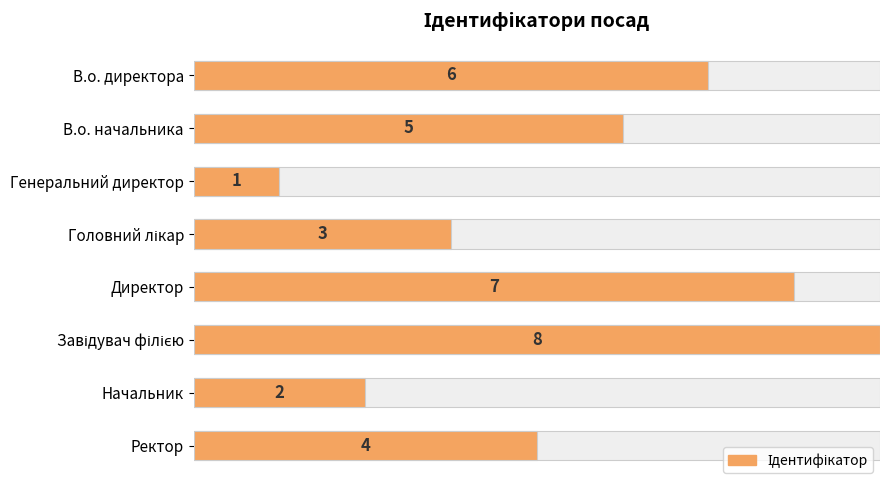

What is the greatest value displayed?

8